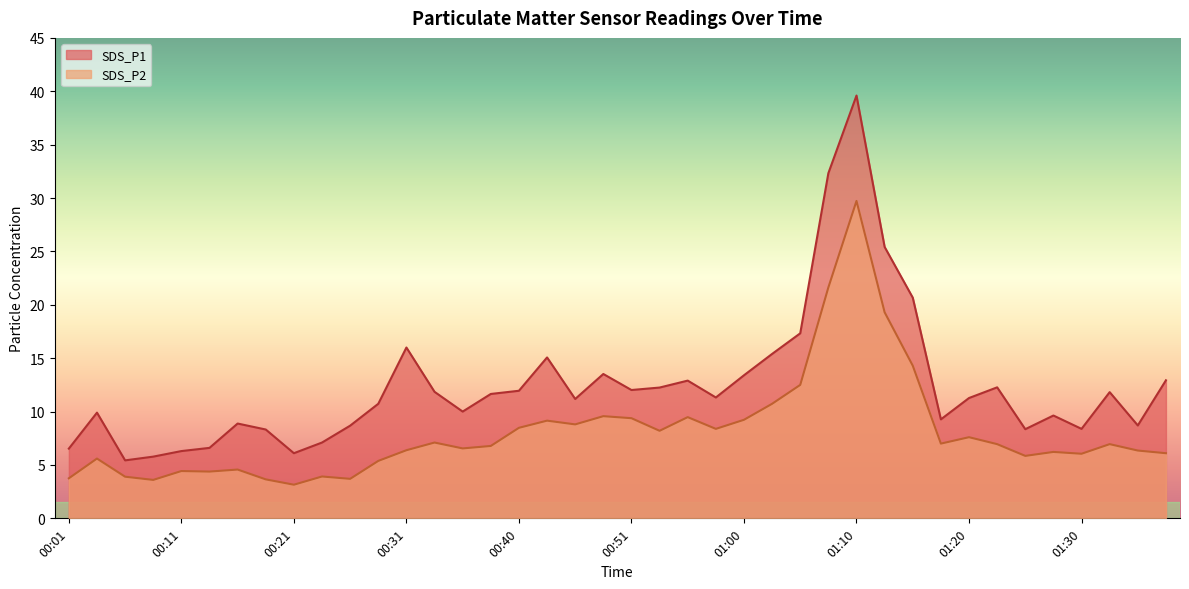

Does the chart have visible grid lines?

No